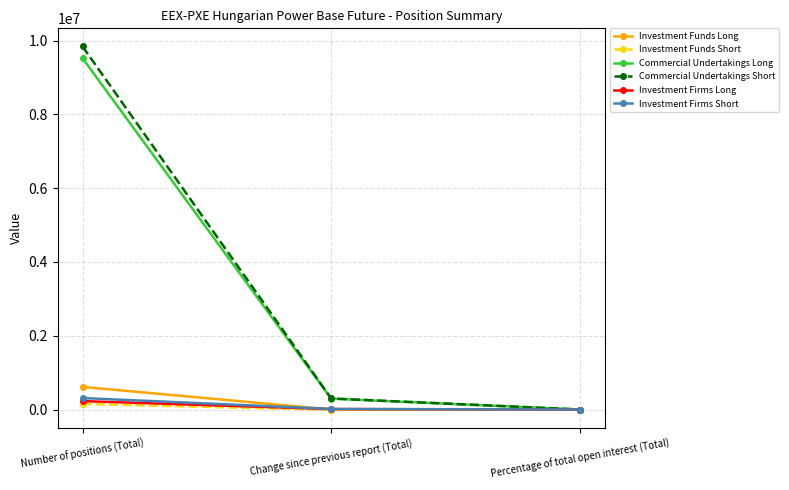

How many lines are shown in the chart?

6